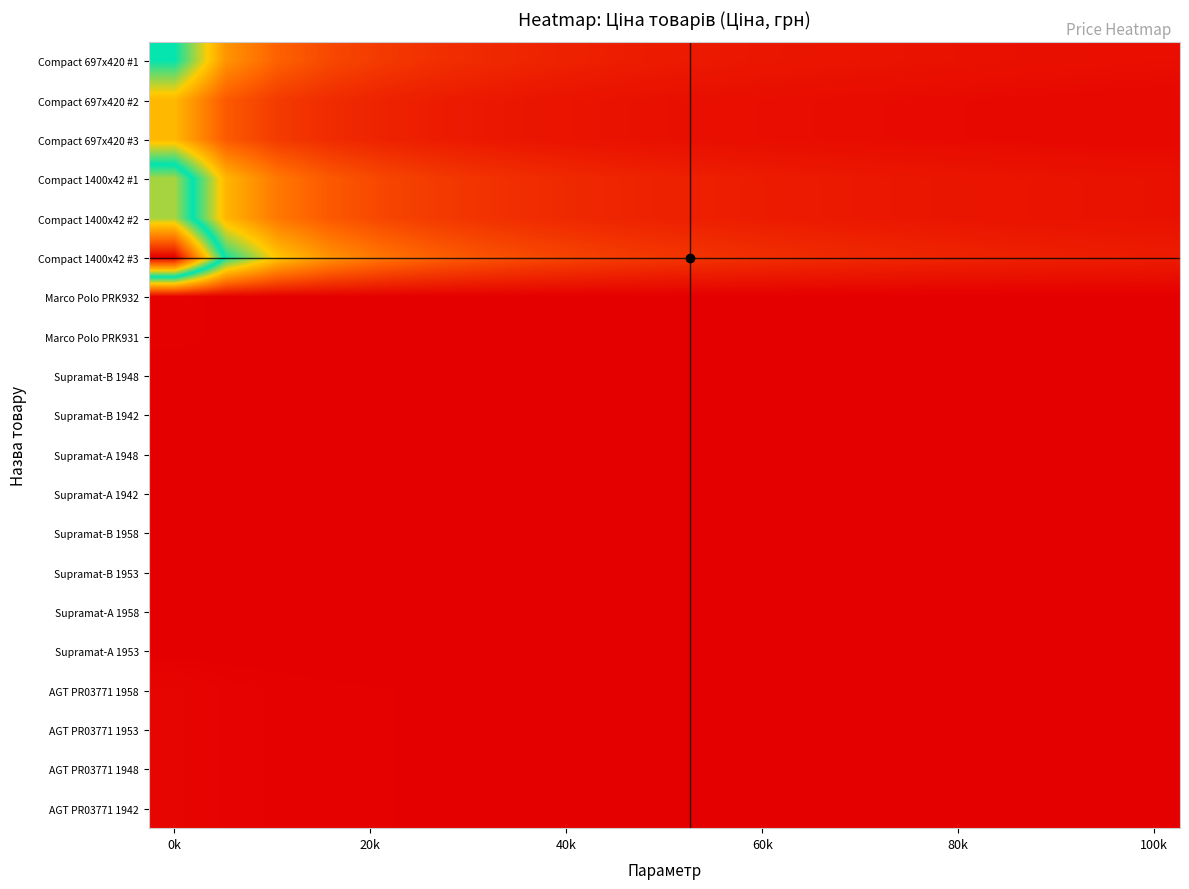

How many distinct data groups are displayed?

20